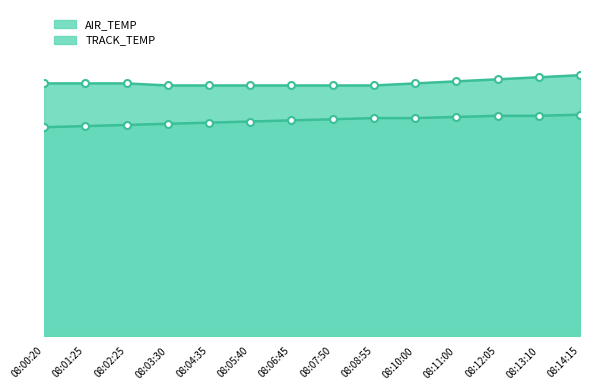

True or false: AIR_TEMP and TRACK_TEMP intersect in this chart.

False